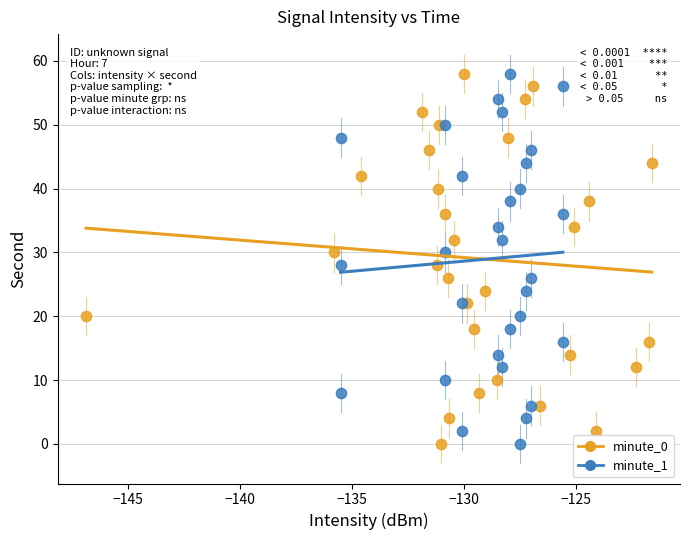

What are all the series names shown in the legend?

minute_0, minute_1